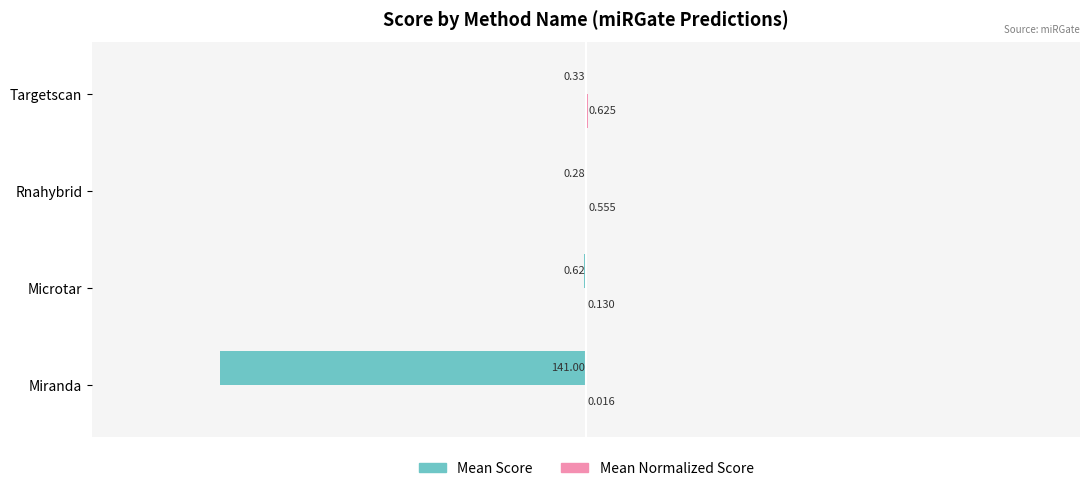

At which category is the sum across all series the highest?

Targetscan